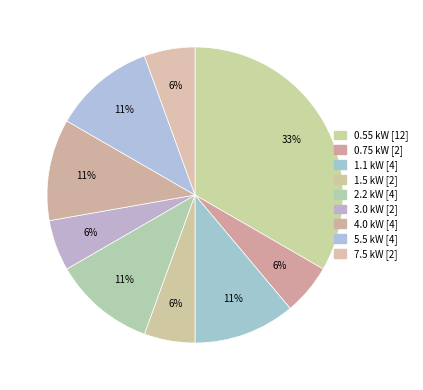

What percentage is the 5.5 kW slice, to the nearest percent?

11%